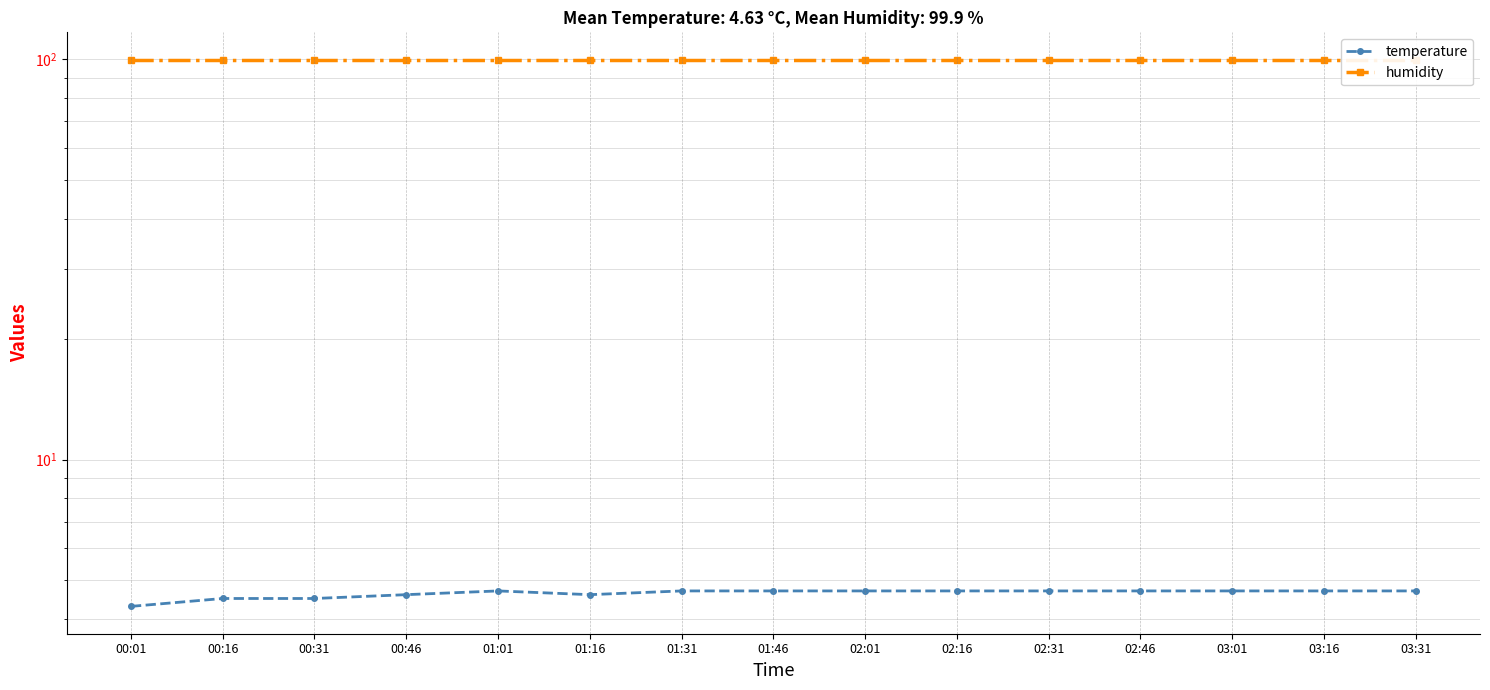

Does the chart display data point markers on the line(s)?

Yes